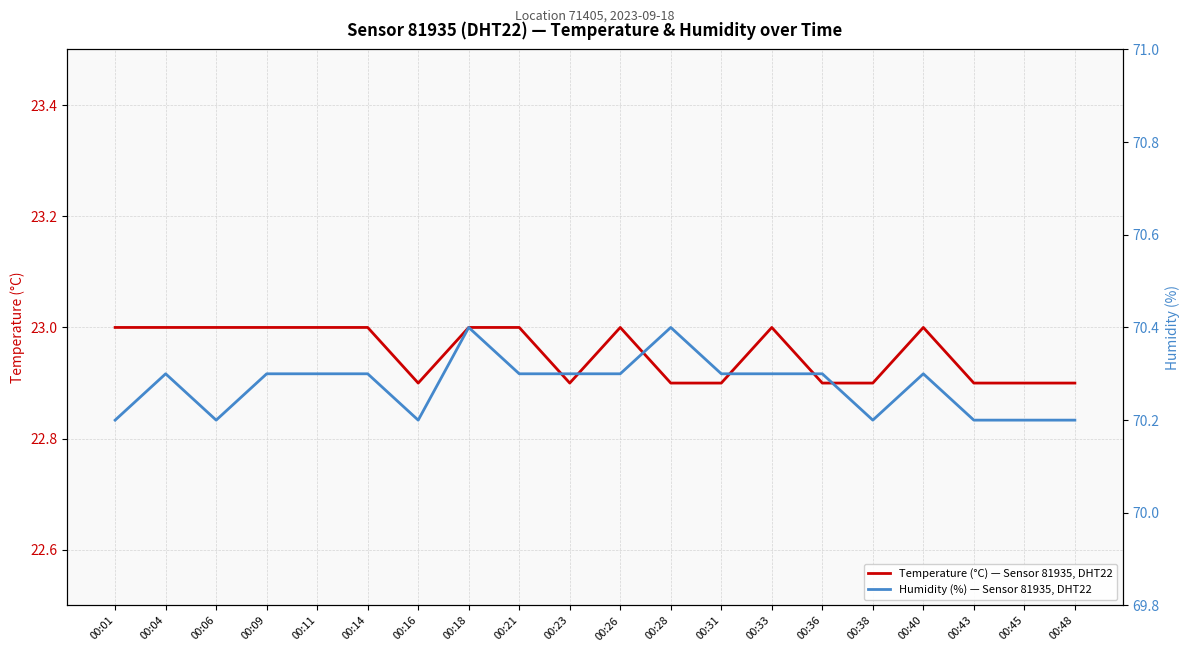

Which has a higher value, 00:26 or 00:23?

00:26